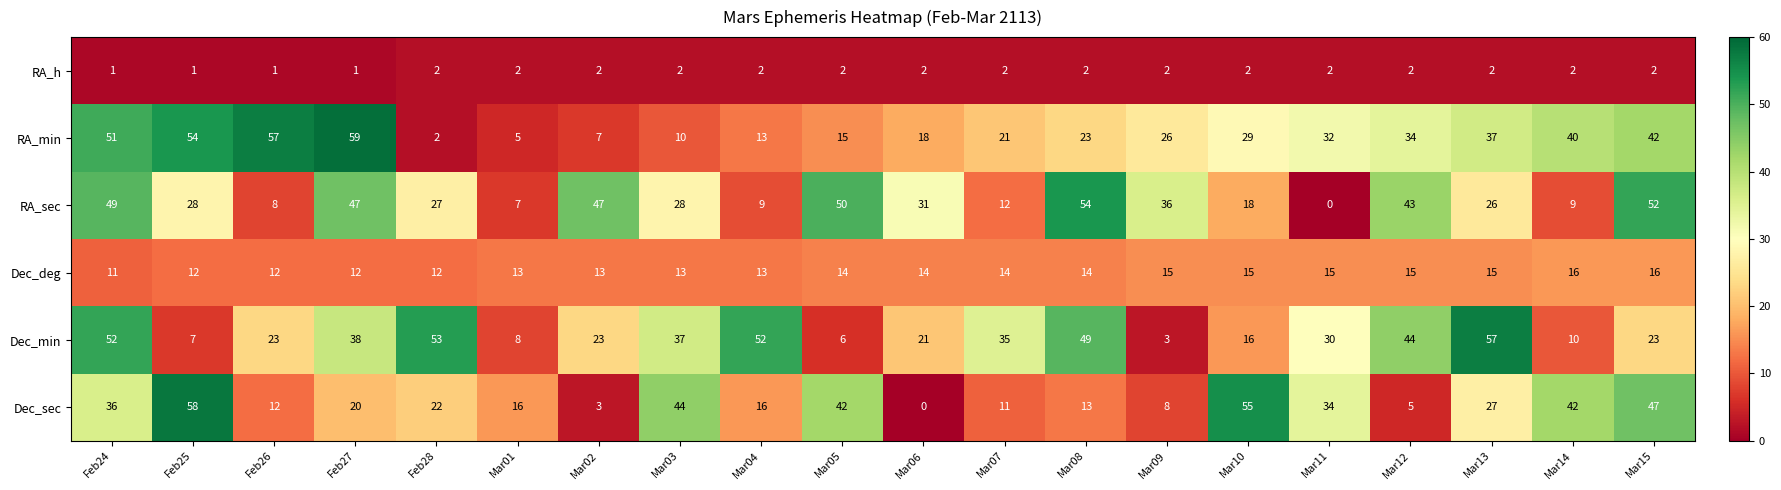

The RA_min series shows 23 at Mar08. True or false?

True